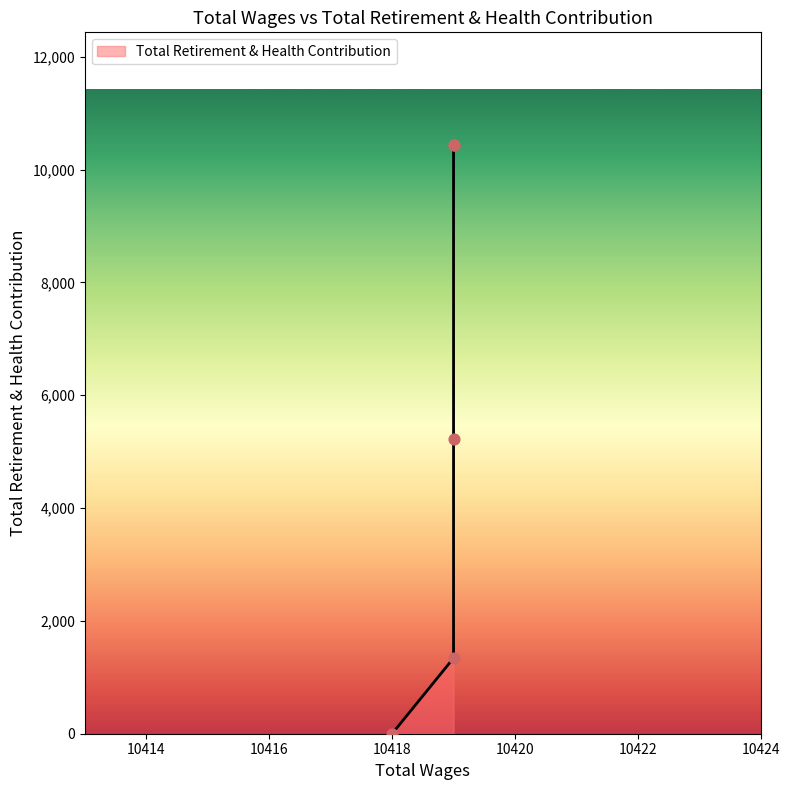

Which has a higher value, 10419.0 or 10419.0?

10419.0